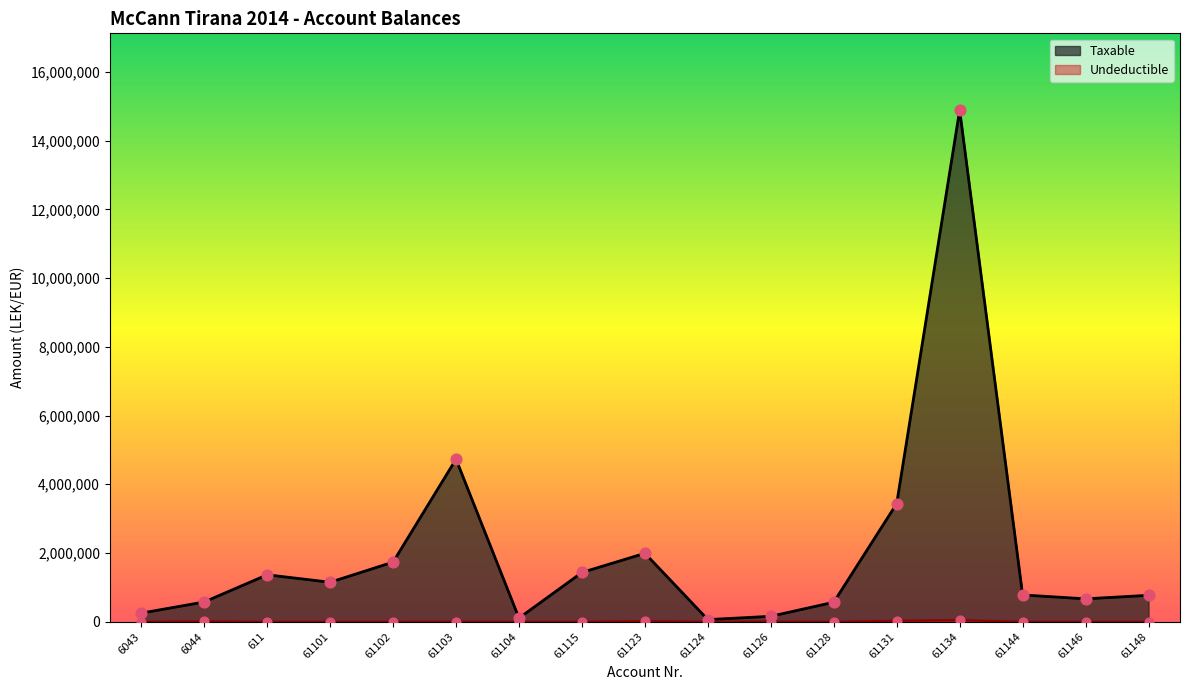

Is the value of Taxable at 61126 greater than the value of Undeductible at 61146?

Yes